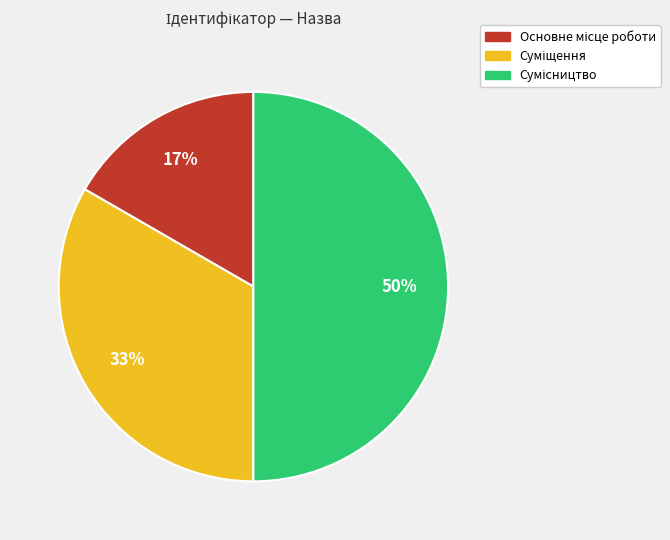

To the nearest percent, what is the average slice percentage?

33%